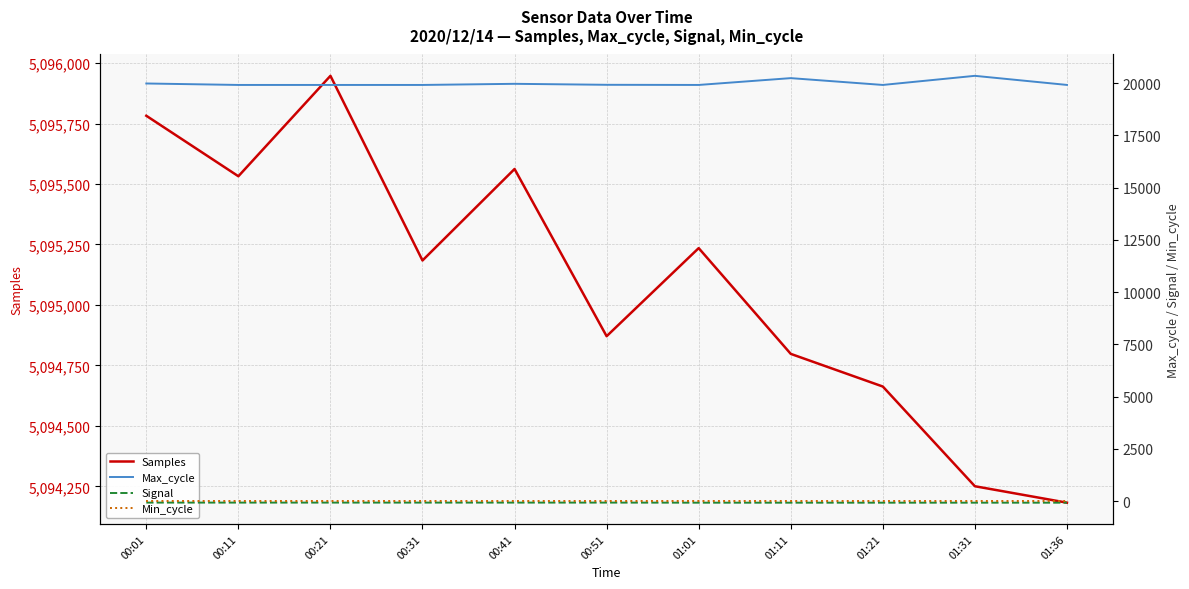

Which series has the widest spread of values?

Samples